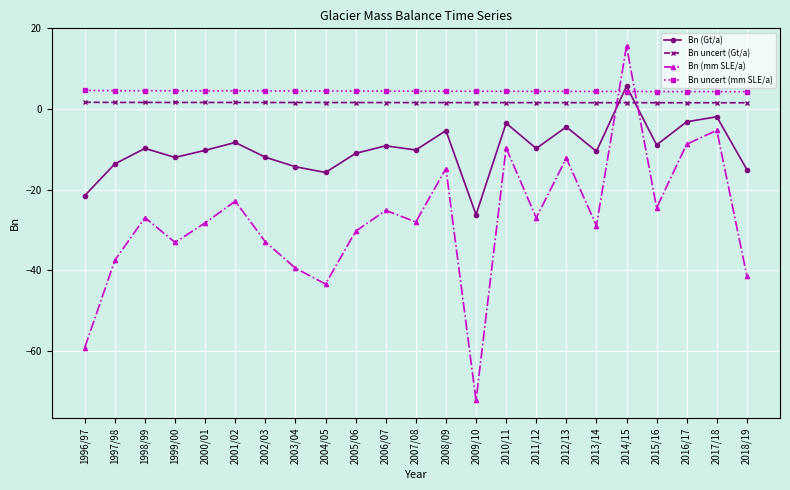

What is the label of the 3rd point from the right?

2016/17